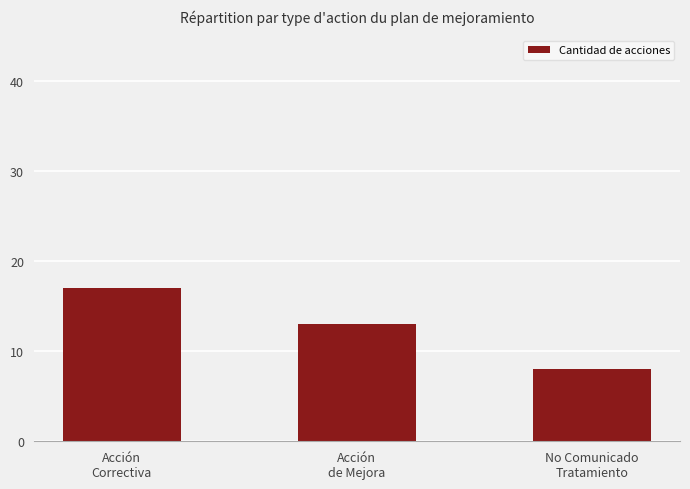

Are the bars horizontal?

No